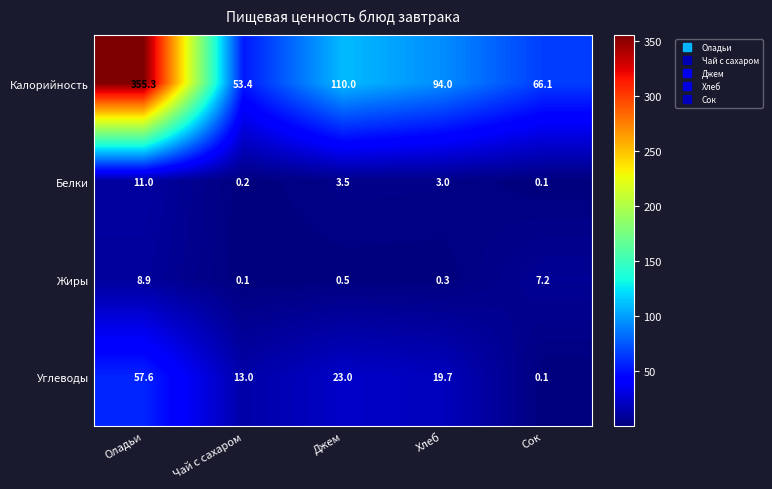

Rank the series at Хлеб from highest to lowest value.

Калорийность, Углеводы, Белки, Жиры